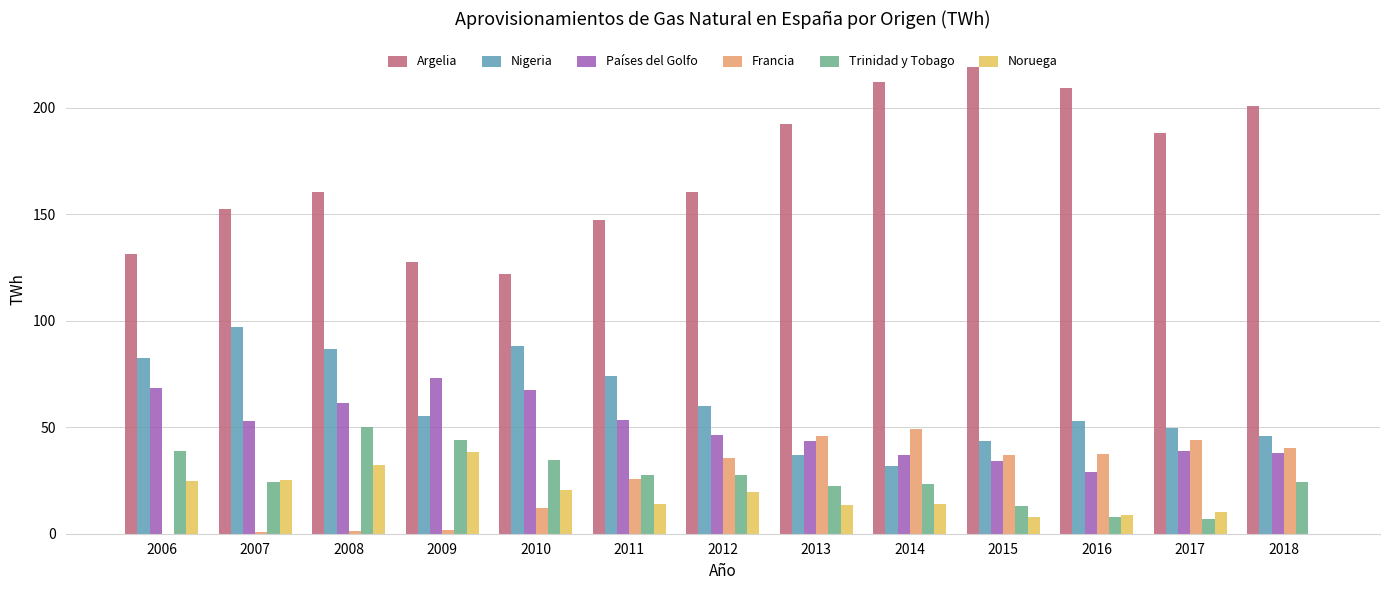

What is the total value across all series at 2017?

337.7